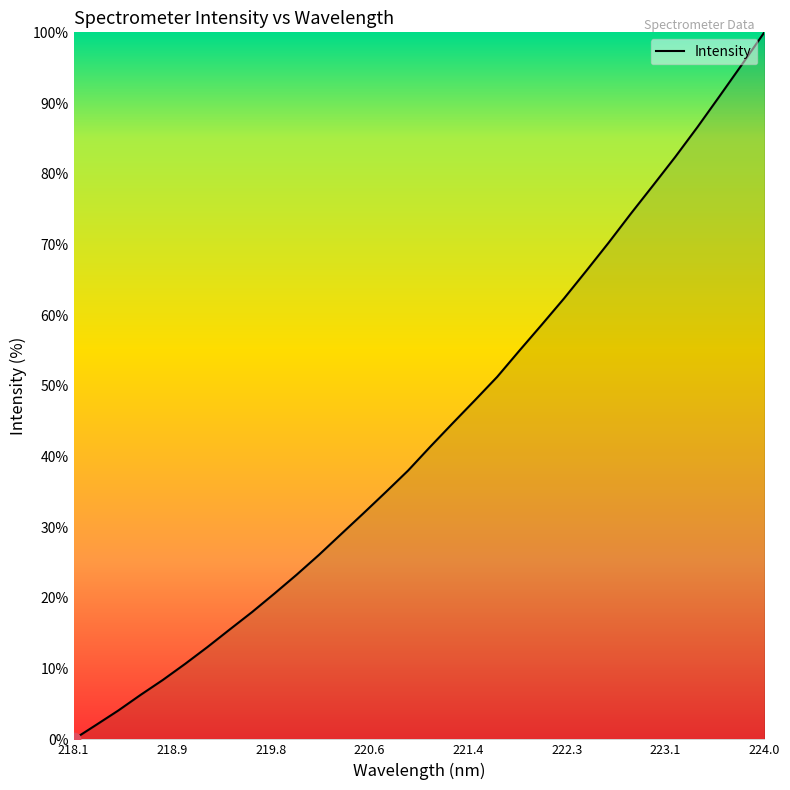

What is the difference between the maximum and minimum values?

100.0